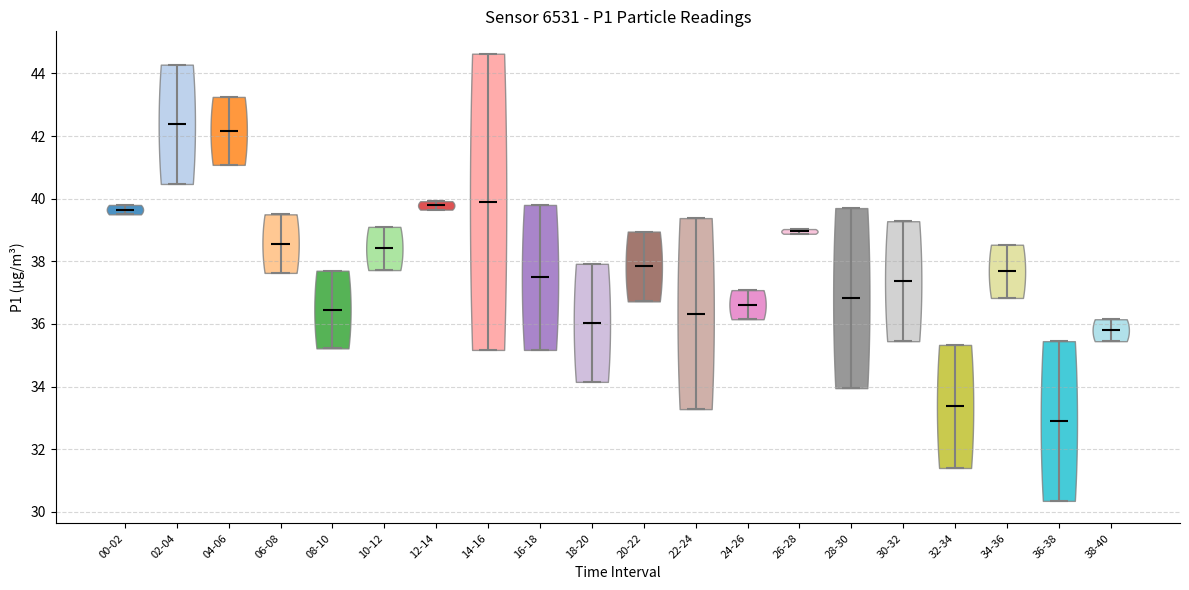

Reading left to right, read every violin against the y-axis: where its median line is, and the lowest and highest points it reaches. The values are not printed on the chart, so give them approximately, as read against the axis.

00-02: median line 39.6, lowest point 39.6, highest point 39.8
02-04: median line 42.4, lowest point 40.4, highest point 44.2
04-06: median line 42.2, lowest point 41.0, highest point 43.2
06-08: median line 38.6, lowest point 37.6, highest point 39.6
08-10: median line 36.4, lowest point 35.2, highest point 37.8
10-12: median line 38.4, lowest point 37.8, highest point 39.2
12-14: median line 39.8, lowest point 39.6, highest point 40.0
14-16: median line 40.0, lowest point 35.2, highest point 44.6
16-18: median line 37.4, lowest point 35.2, highest point 39.8
18-20: median line 36.0, lowest point 34.2, highest point 38.0
20-22: median line 37.8, lowest point 36.8, highest point 39.0
22-24: median line 36.4, lowest point 33.2, highest point 39.4
24-26: median line 36.6, lowest point 36.2, highest point 37.0
26-28: median line 39.0, lowest point 38.8, highest point 39.0
28-30: median line 36.8, lowest point 34.0, highest point 39.8
30-32: median line 37.4, lowest point 35.4, highest point 39.2
32-34: median line 33.4, lowest point 31.4, highest point 35.4
34-36: median line 37.6, lowest point 36.8, highest point 38.6
36-38: median line 33.0, lowest point 30.4, highest point 35.4
38-40: median line 35.8, lowest point 35.4, highest point 36.2